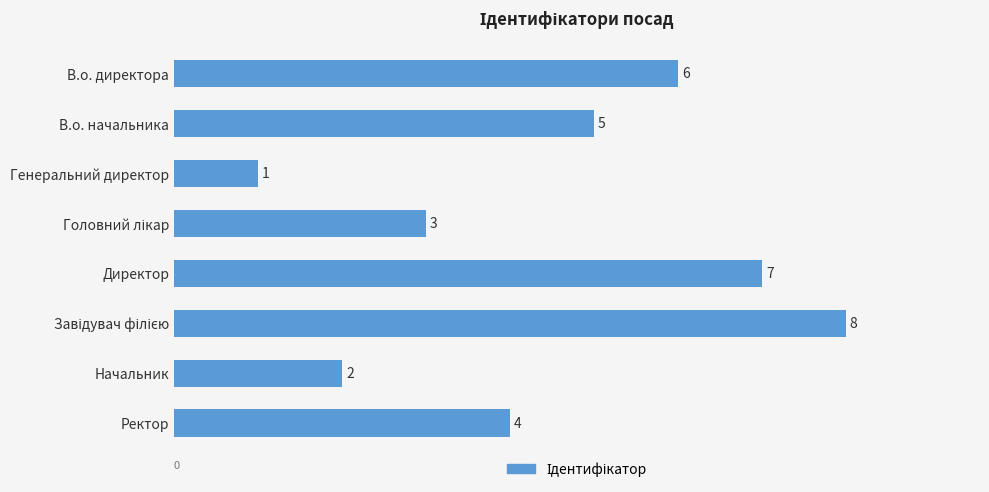

How many bars are there in total?

8